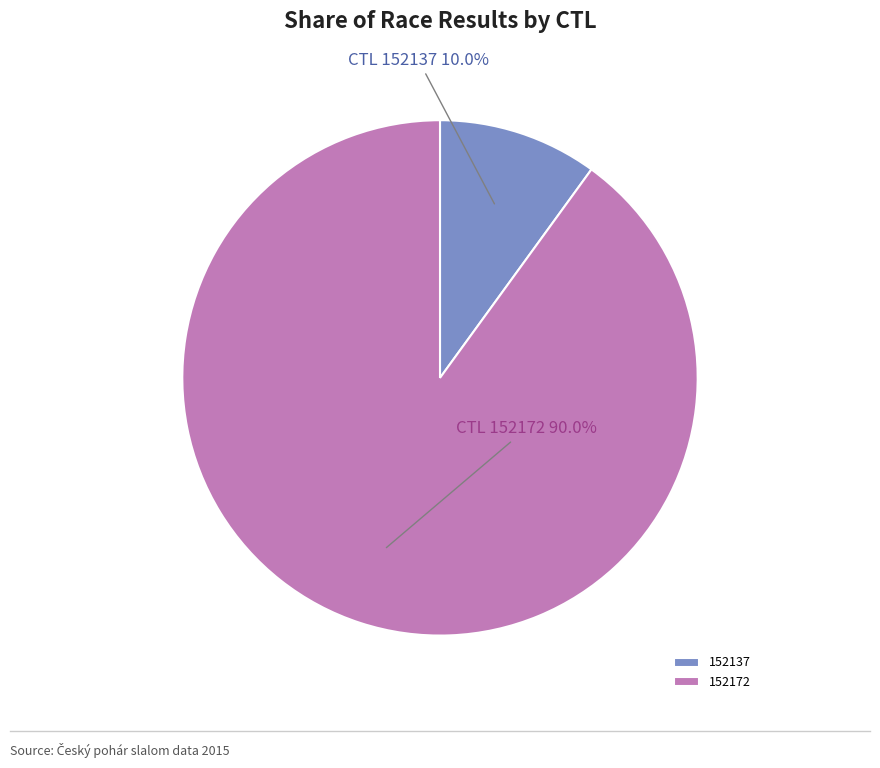

What is the largest slice in the pie chart?

152172